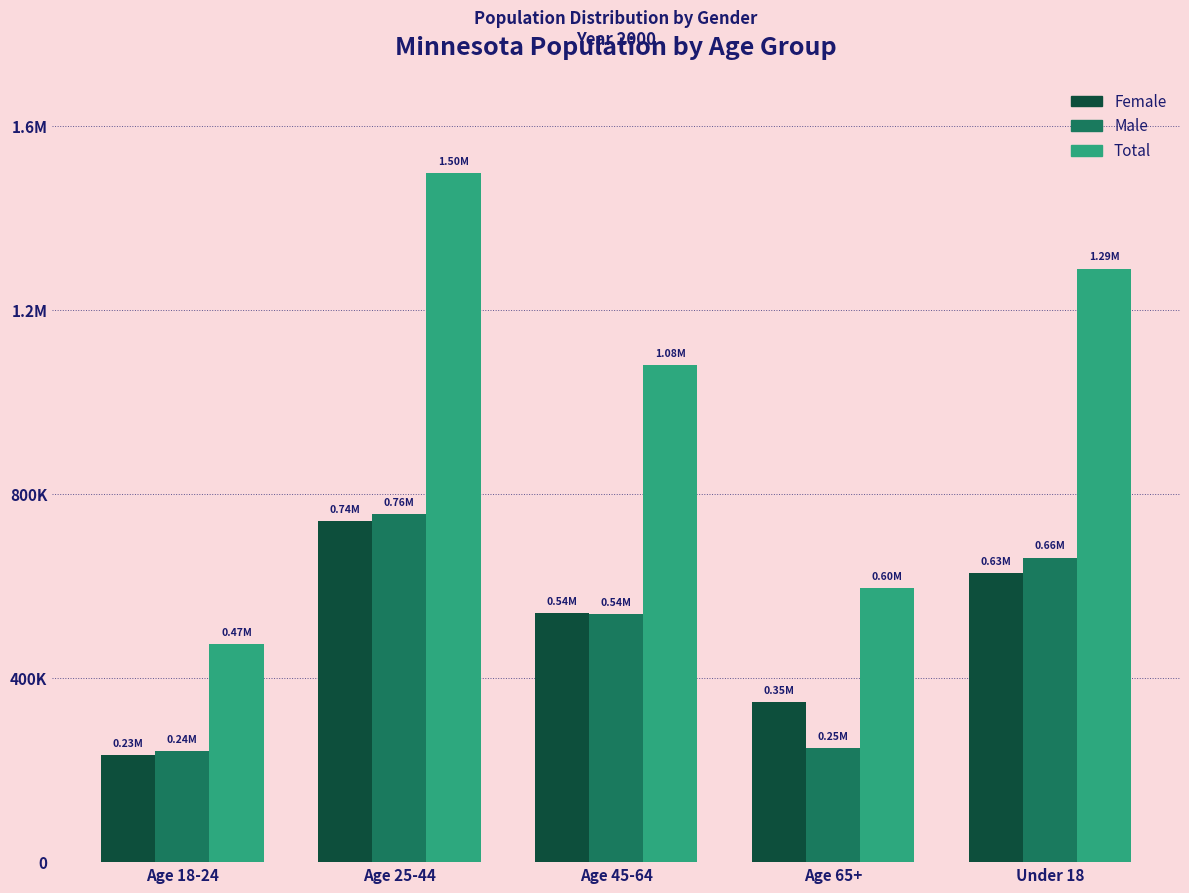

Does the chart contain any negative values?

No